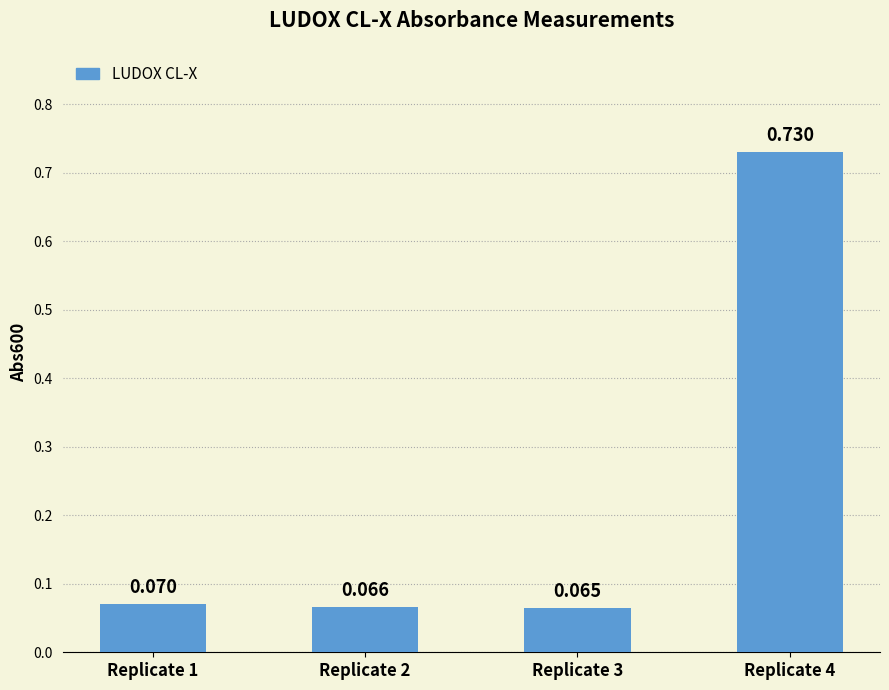

At which label is the value closest to 0?

Replicate 3